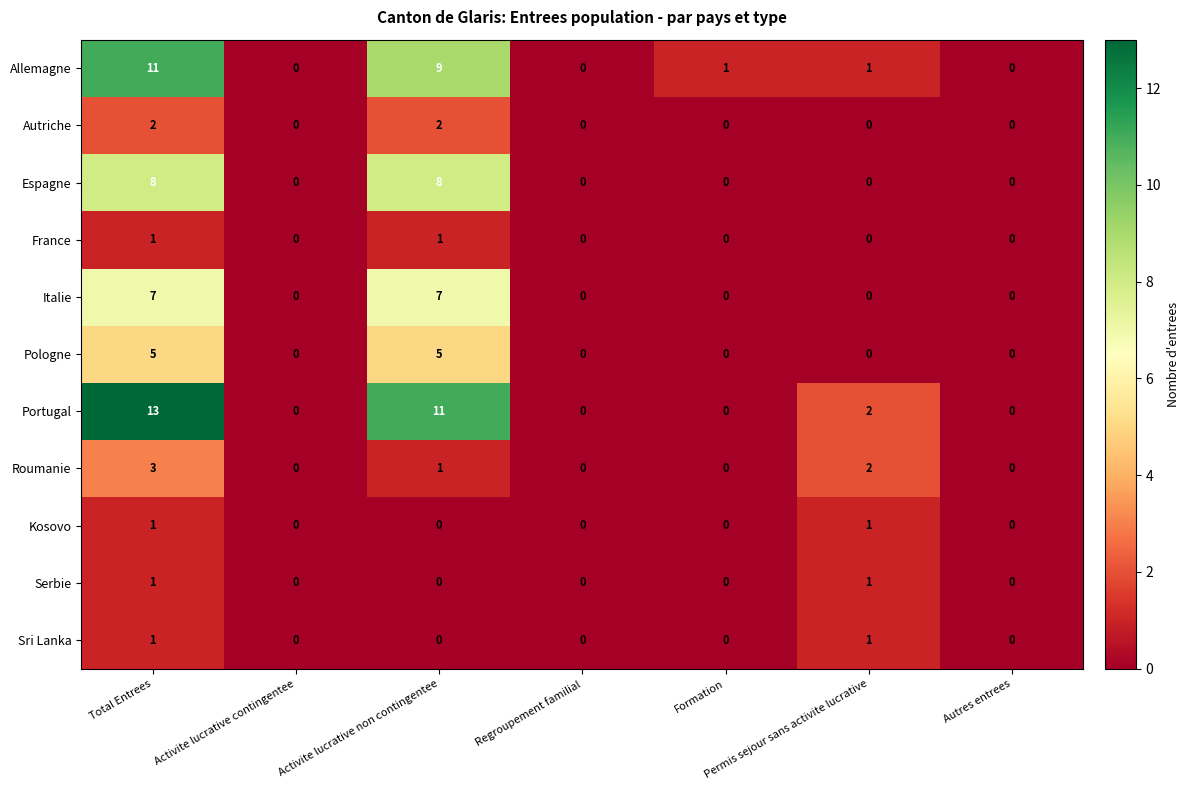

The value of Sri Lanka at Permis sejour sans activite lucrative is 0. True or false?

False